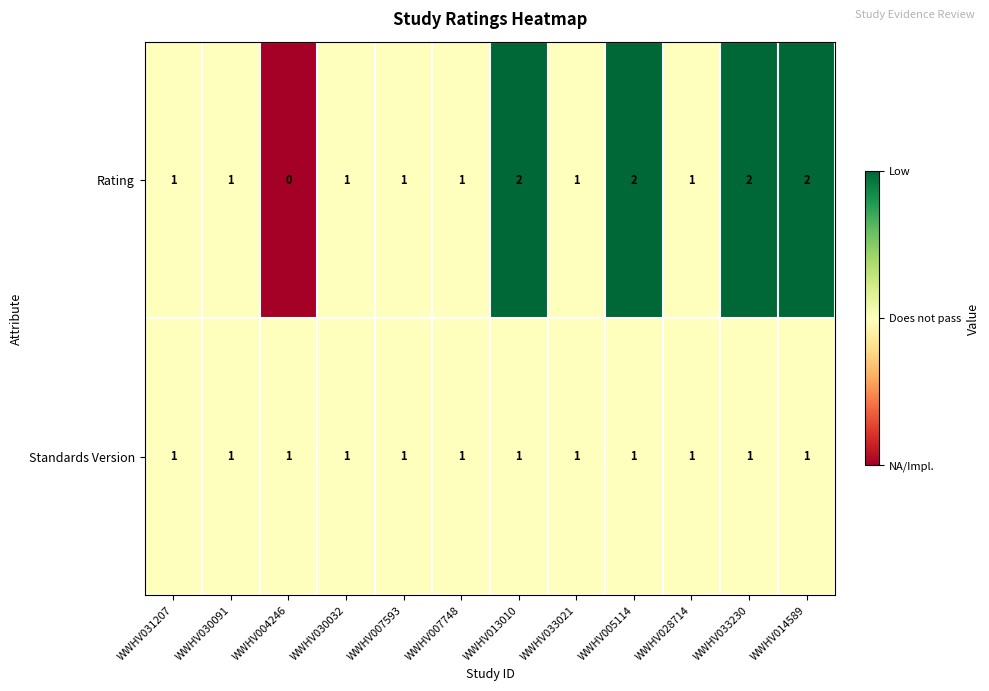

List the series in order of their peak value, highest first.

Rating, Standards Version